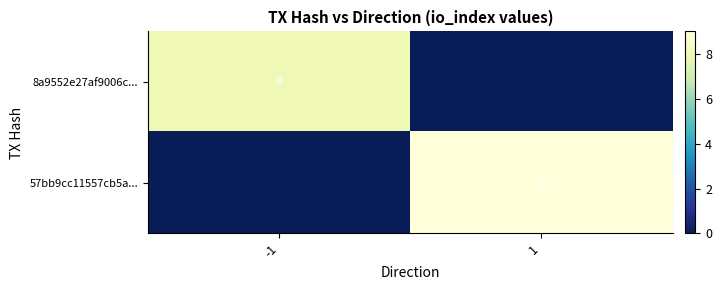

The 8a9552e27af9006c... series shows 8 at -1. True or false?

True